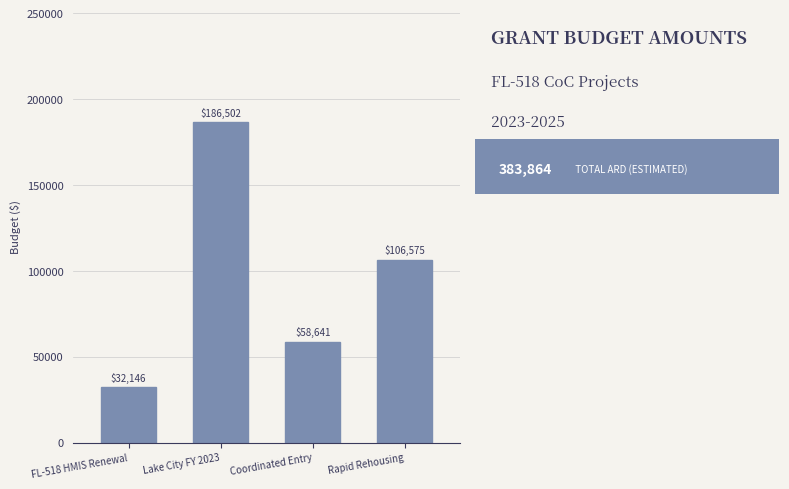

Reading left to right, transcribe all the data shown in this chart.

FL-518 HMIS Renewal=32146	Lake City FY 2023=186502	Coordinated Entry=58641	Rapid Rehousing=106575